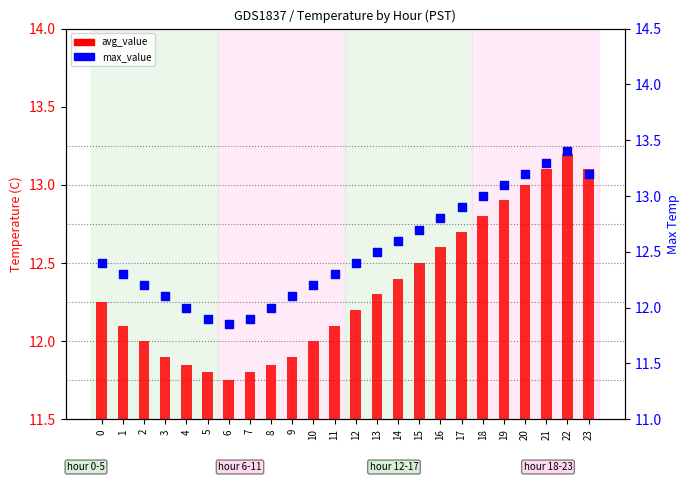

Is the value of max_value at 5 greater than the value of avg_value at 23?

No